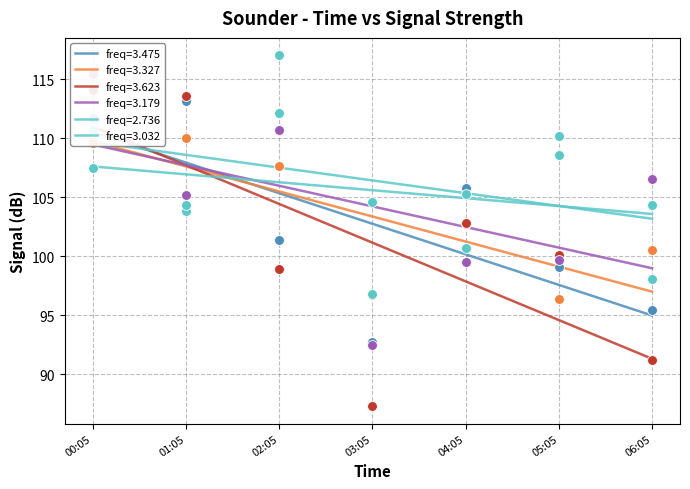

At how many categories does at least one series exceed 89?

7